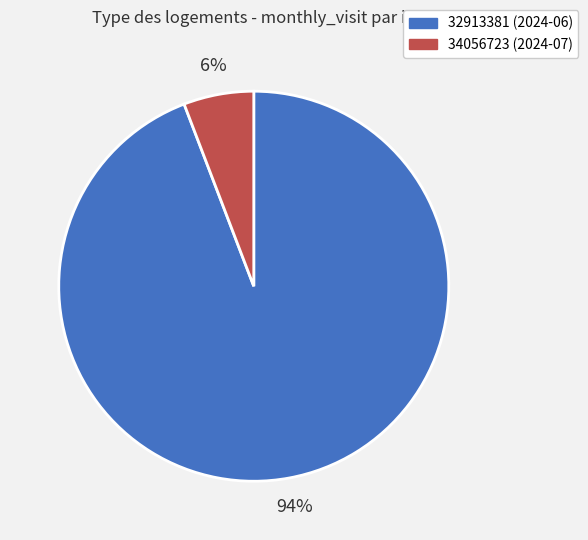

Does any single category account for the majority?

Yes